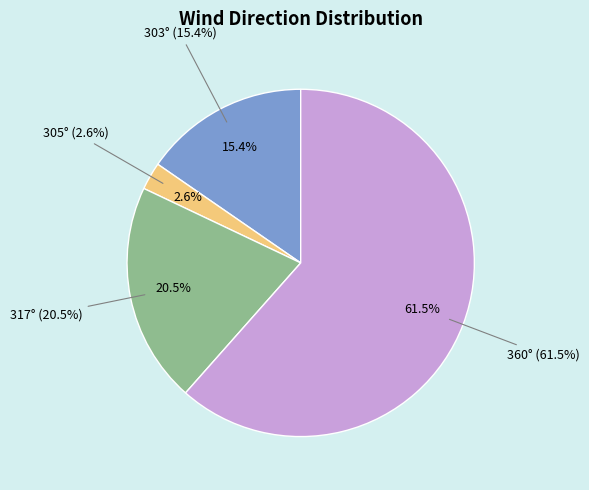

Count the number of slices in the pie.

4